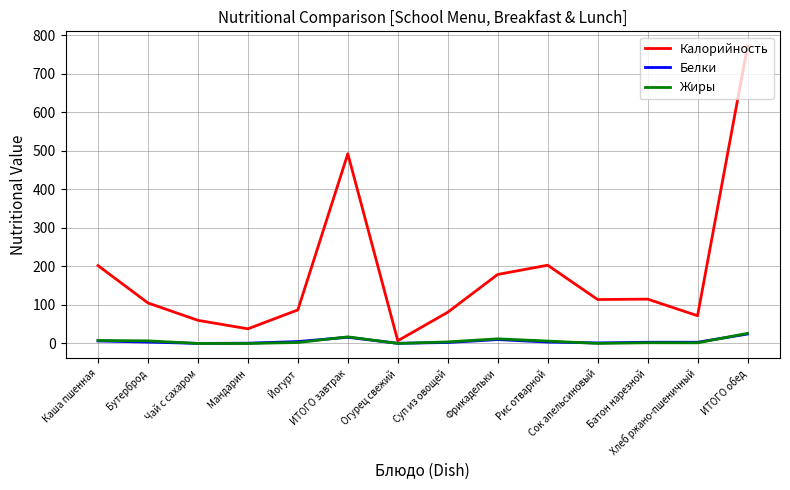

Which series changed the most between ИТОГО завтрак and Хлеб ржано-пшеничный?

Калорийность